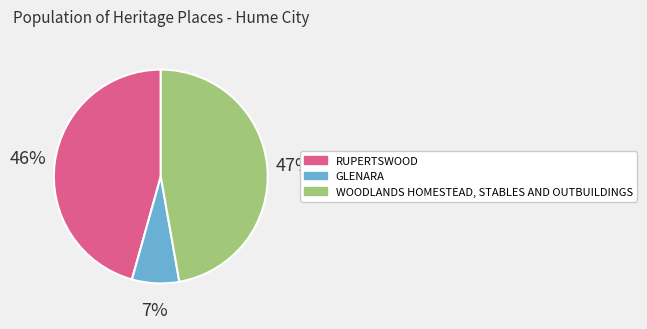

What is the ratio of the value at WOODLANDS HOMESTEAD, STABLES AND OUTBUILDINGS to the value at RUPERTSWOOD?

1.0